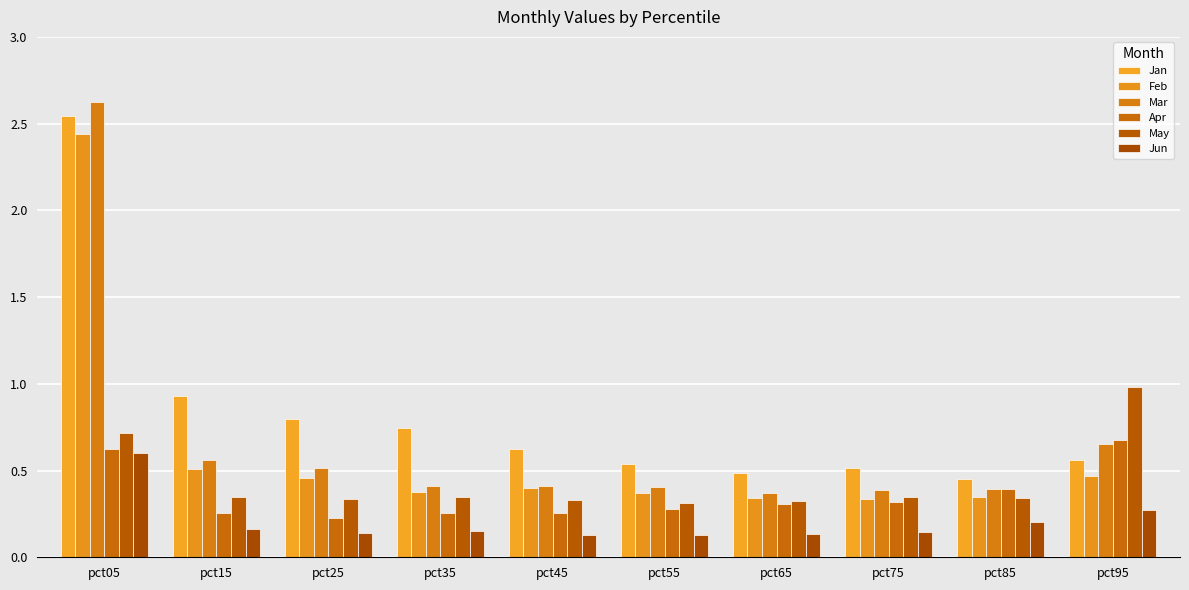

What value does the May series have at pct15?

0.3